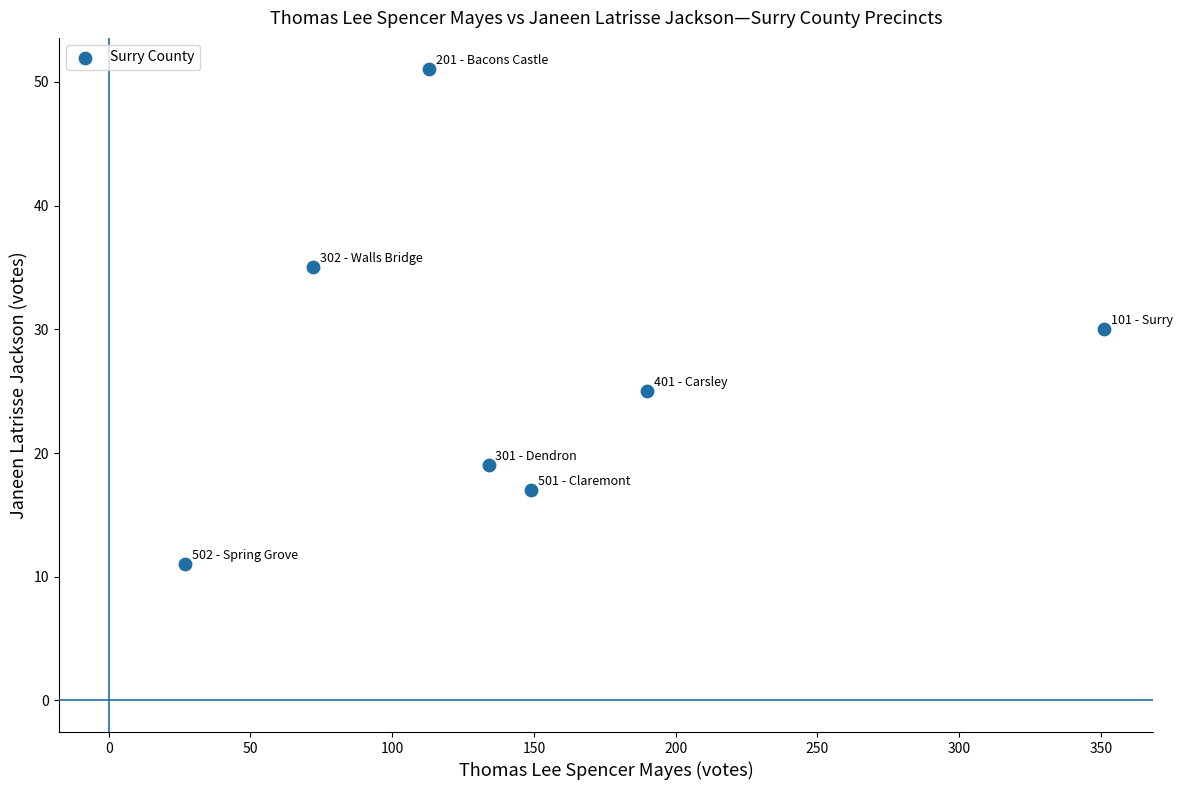

What is the average Y value?

27